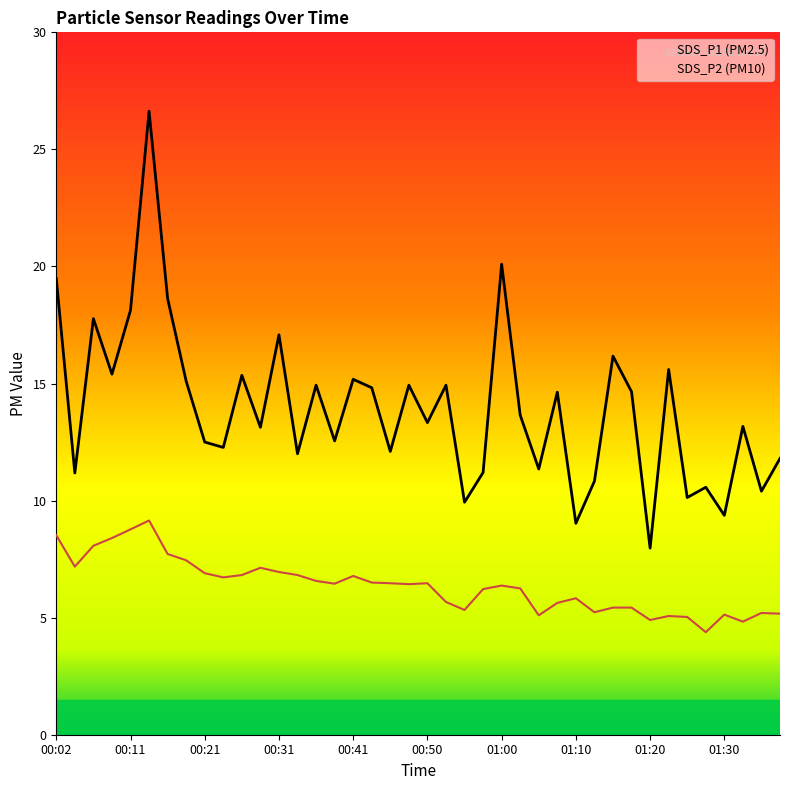

Between 00:09 and 01:13, which series saw the biggest shift?

SDS_P1